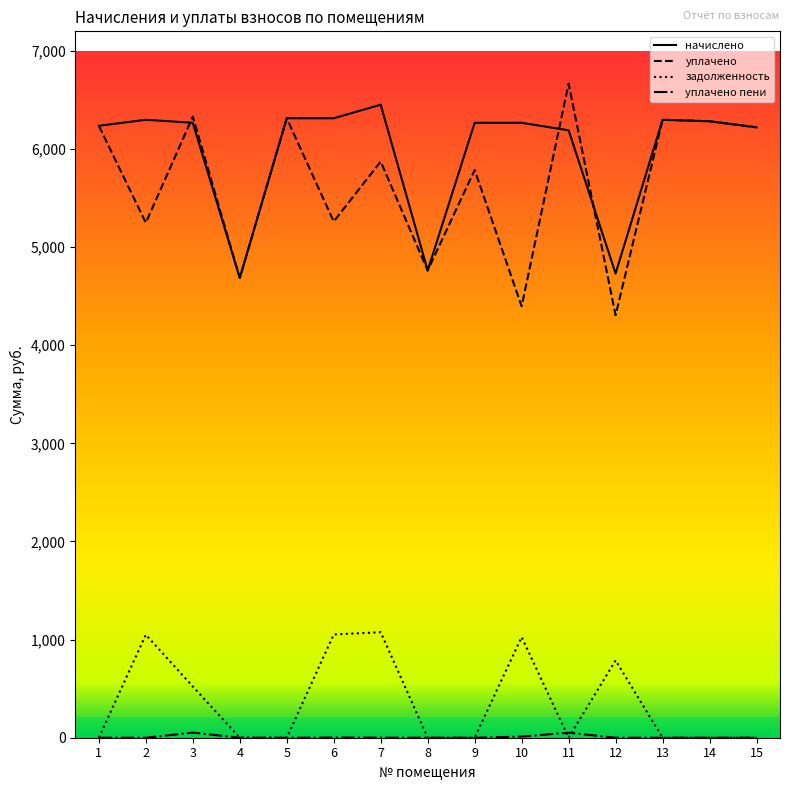

Where is the first local maximum for задолженность?

2